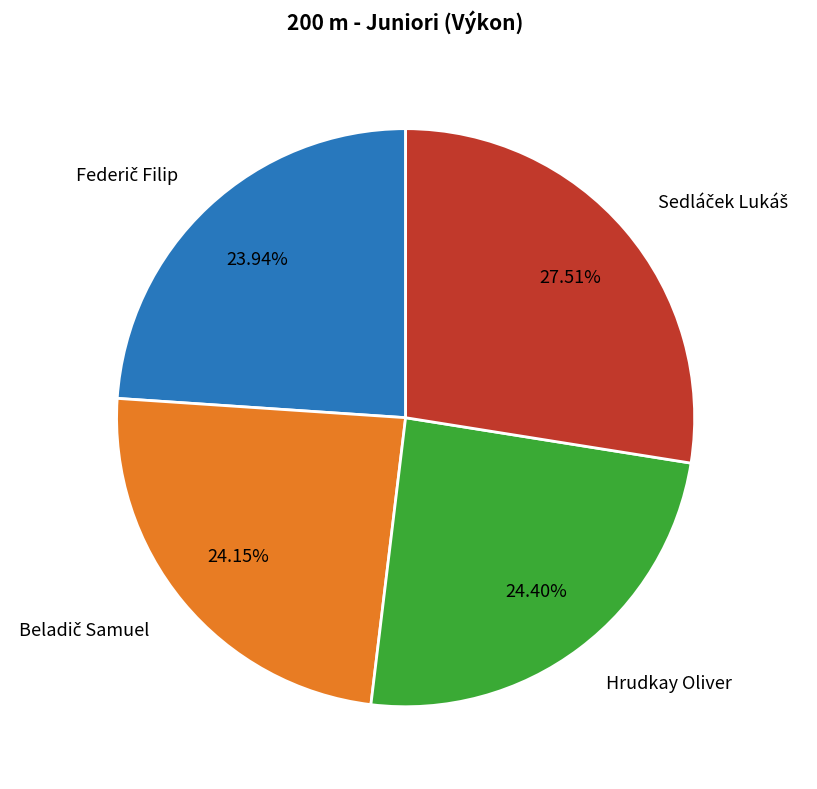

Does any single category account for the majority?

No